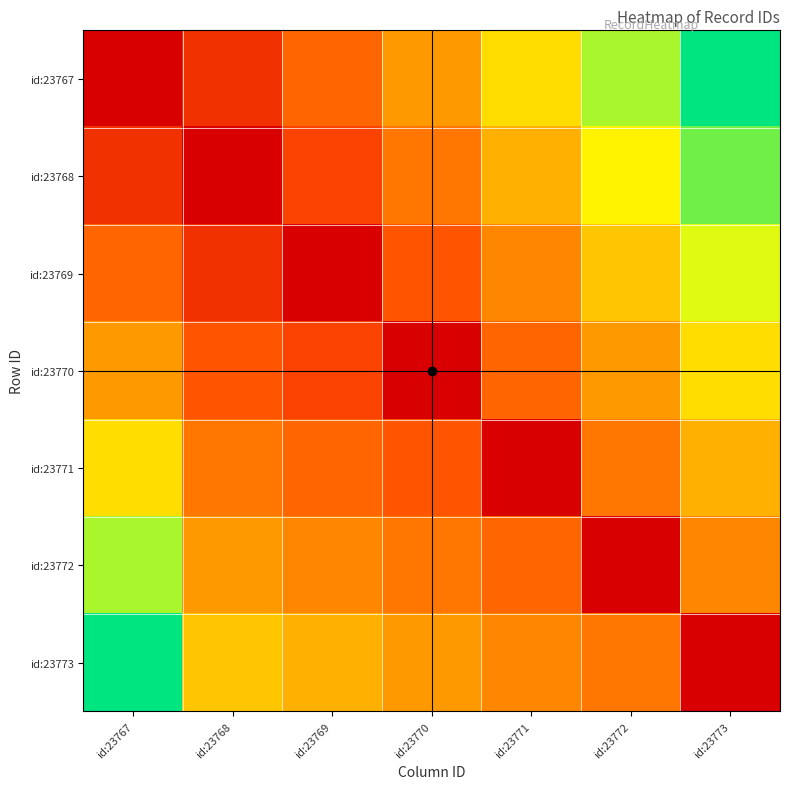

Which label corresponds to the smallest value in the chart?

id:23767